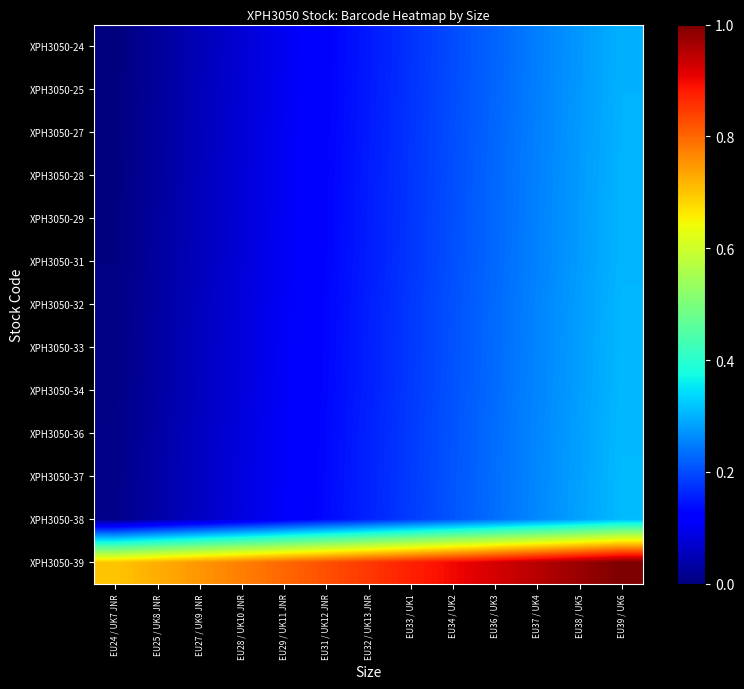

What is the total value across all series at EU25 / UK8 JNR?

1.1